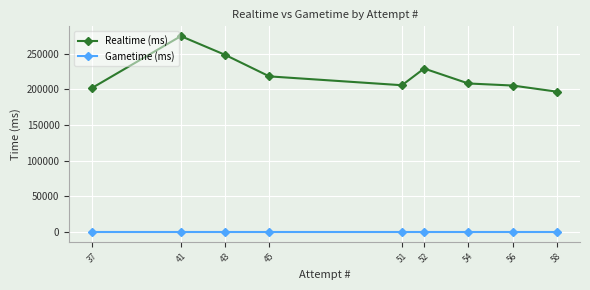

What is the sum of all Realtime (ms) values?

1988396